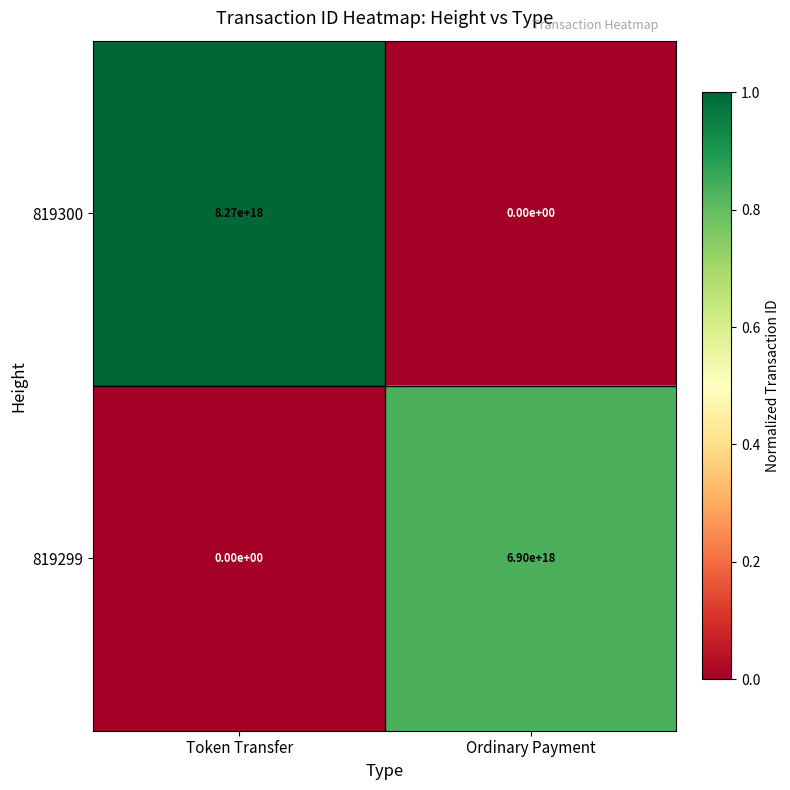

Which series has the widest spread of values?

819300